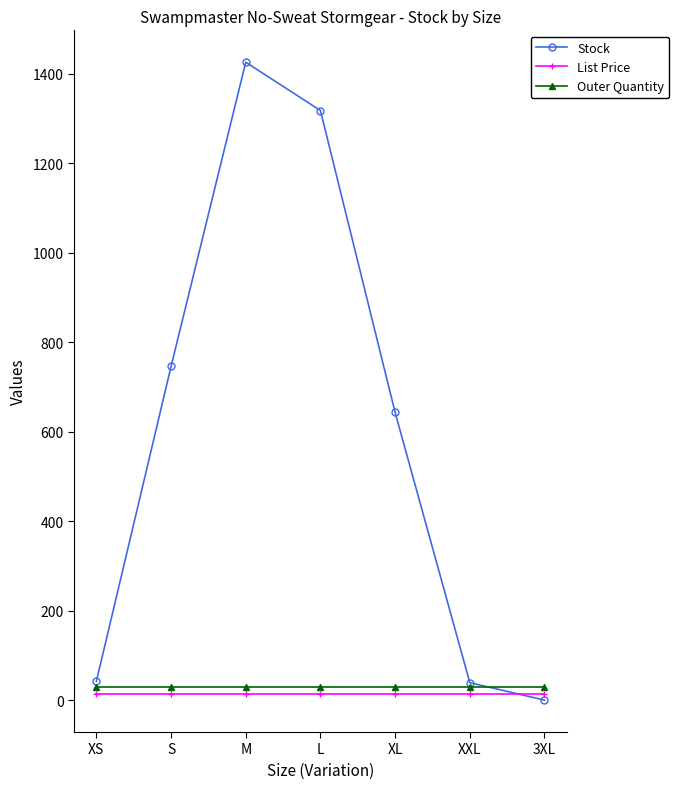

Between which two adjacent categories do Stock and List Price first intersect?

XXL and 3XL